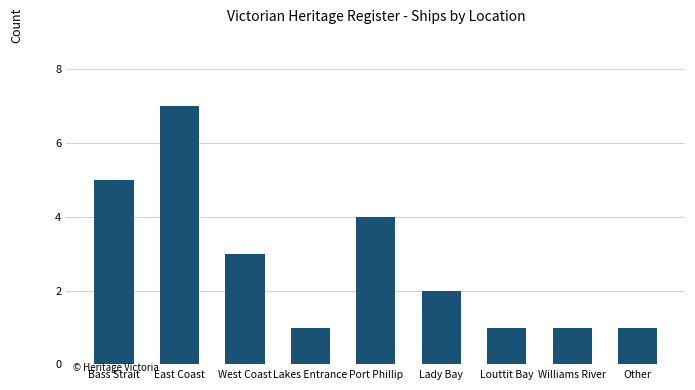

What is the greatest value displayed?

7